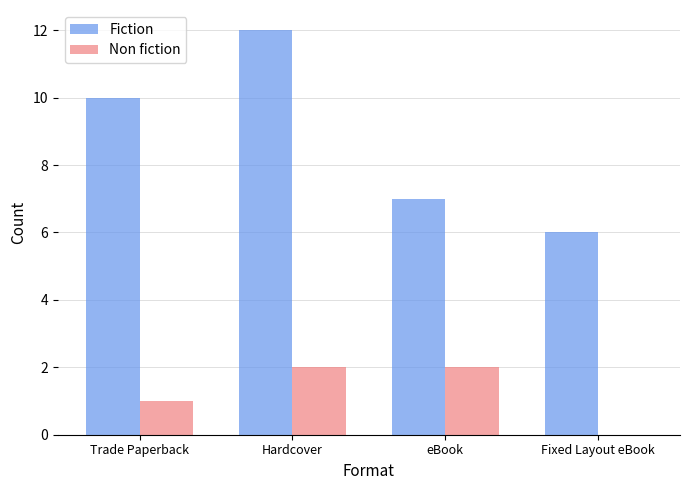

Are the bars grouped side by side (vs. stacked)?

Yes